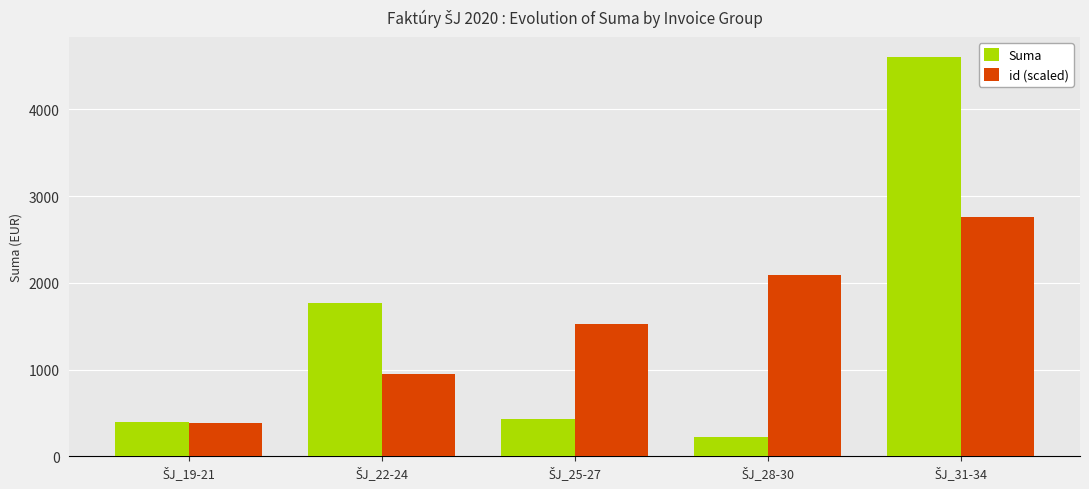

List the series in order of their peak value, lowest first.

id (scaled), Suma